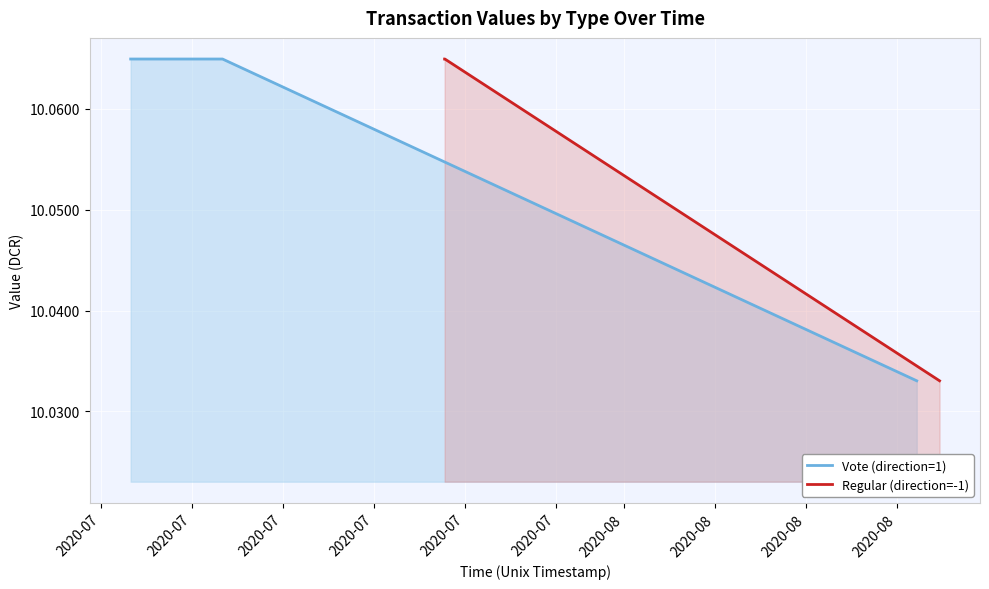

True or false: Vote (direction=1) has more than 1 interior local peaks.

False